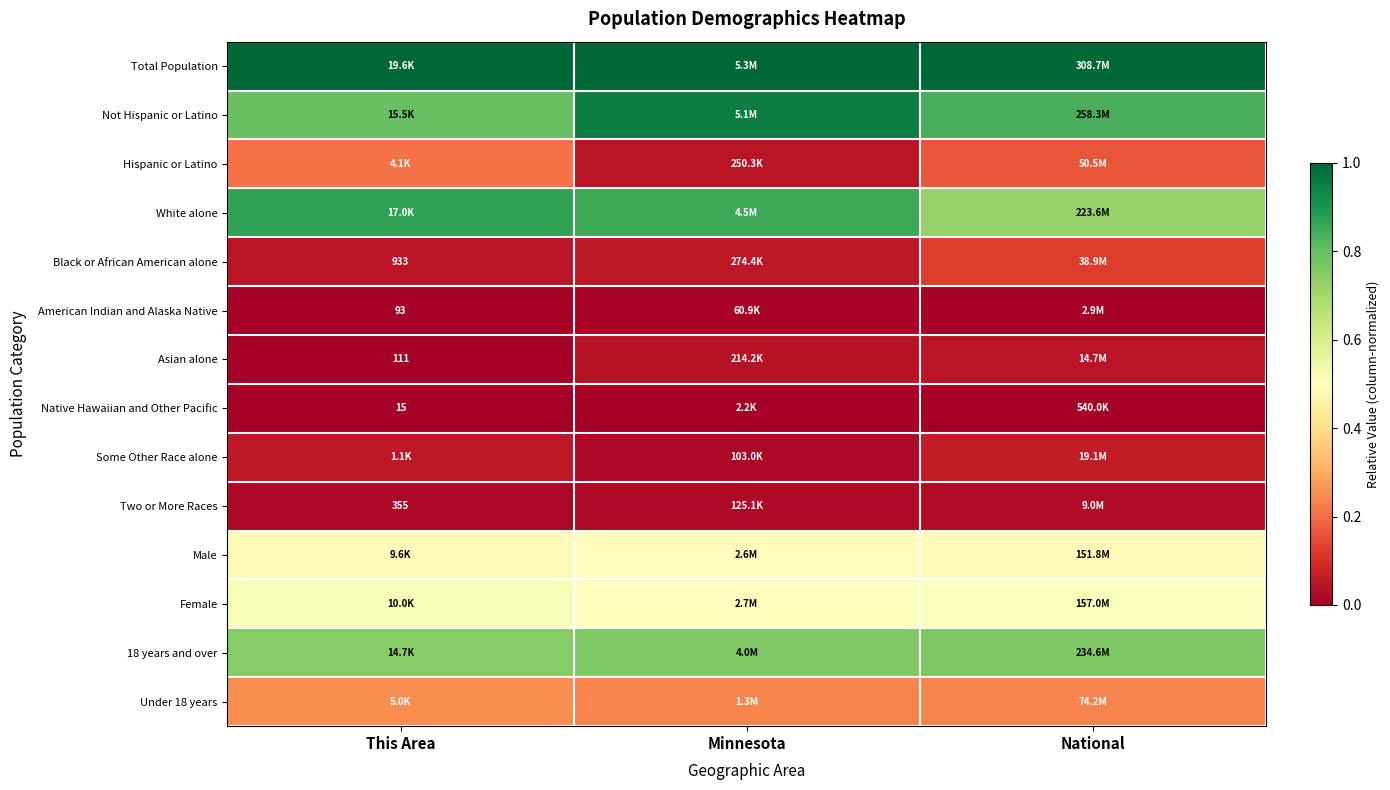

How many series are shown in this chart?

14